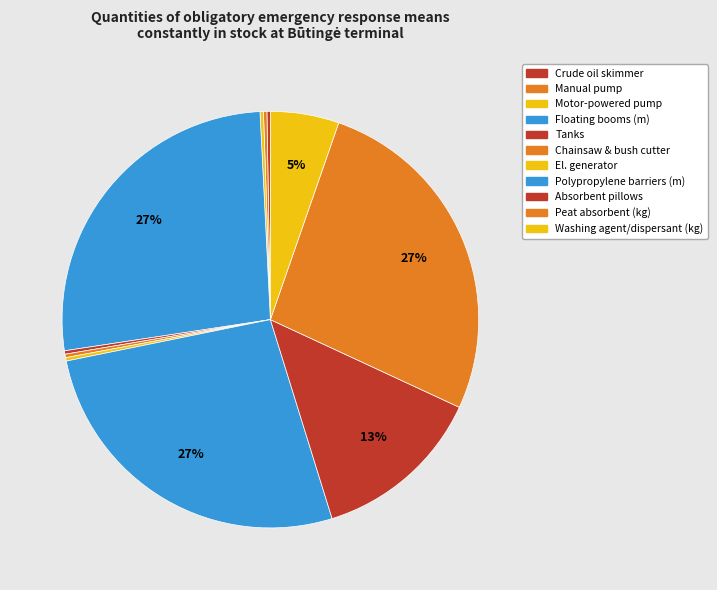

Does Absorbent pillows account for over 50% of the chart?

No